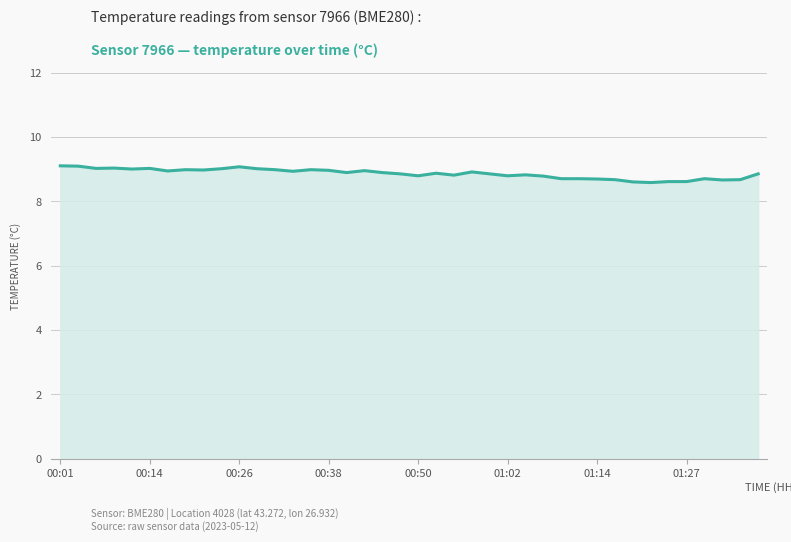

What is the maximum value shown in the chart?

9.1